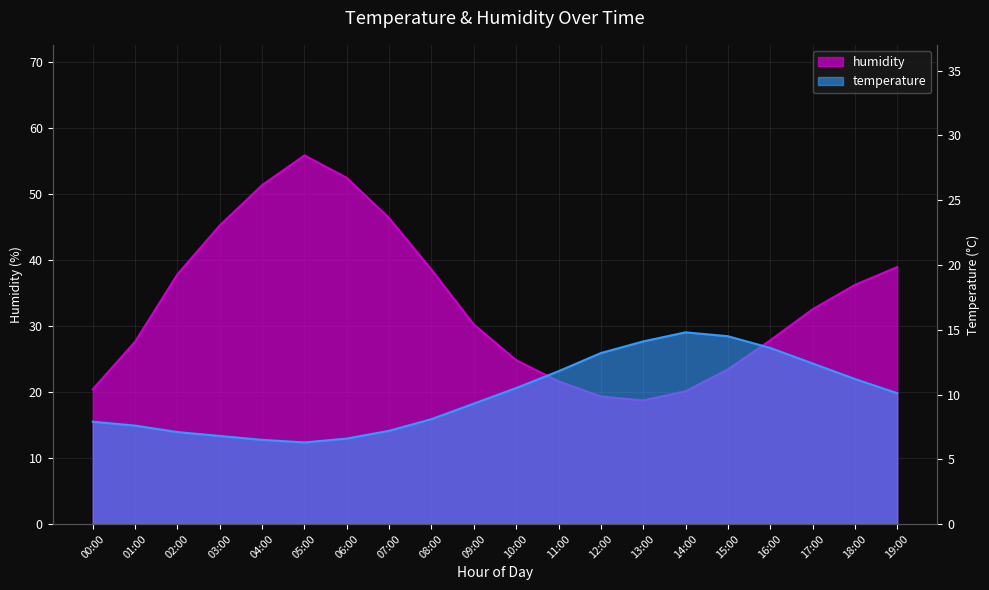

What is the value of the temperature point at the 7th from the left?

6.6